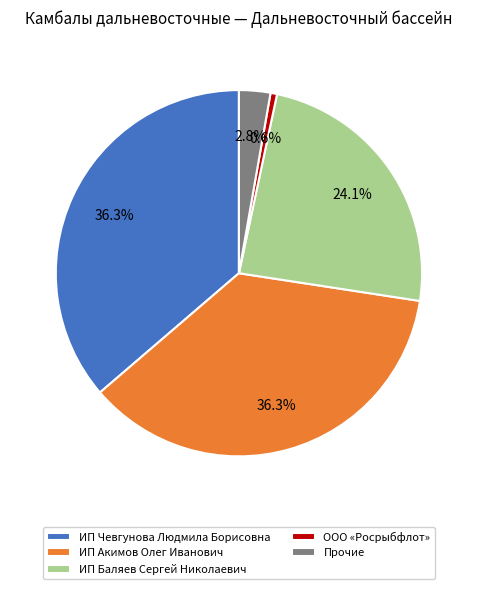

What is the smallest slice in the pie chart?

ООО «Росрыбфлот»